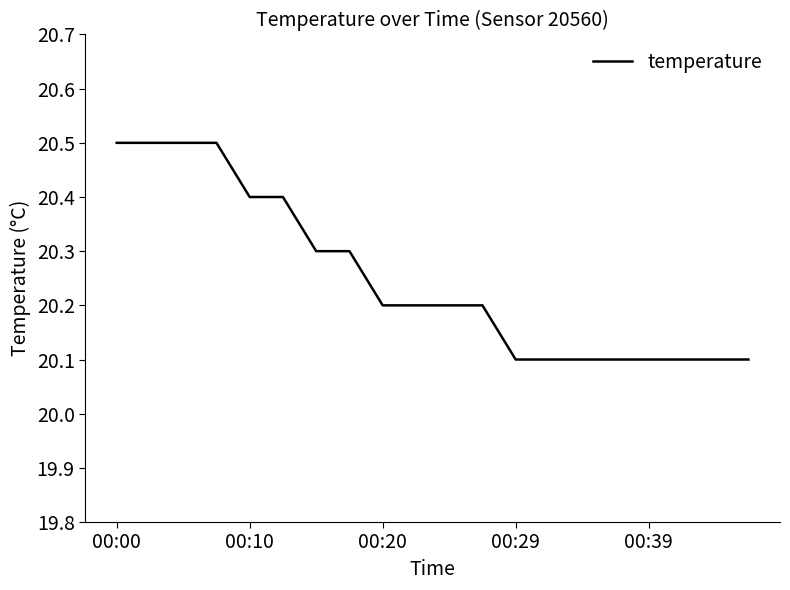

What is the maximum value shown in the chart?

20.5